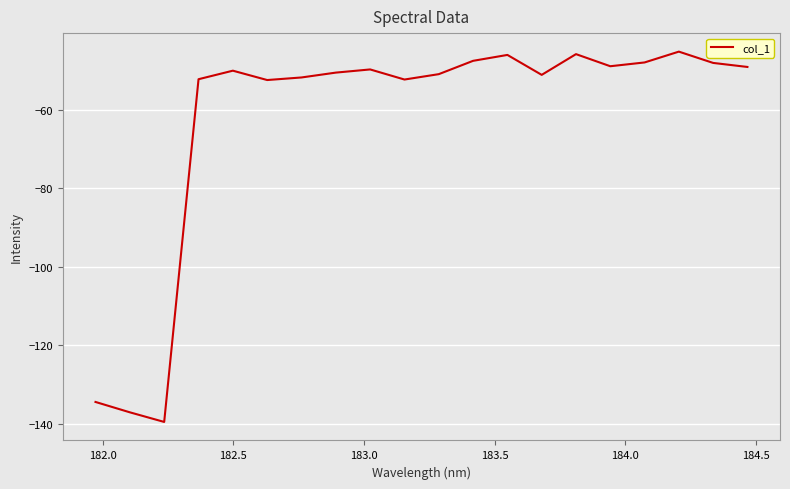

What is the smallest value displayed?

-139.5